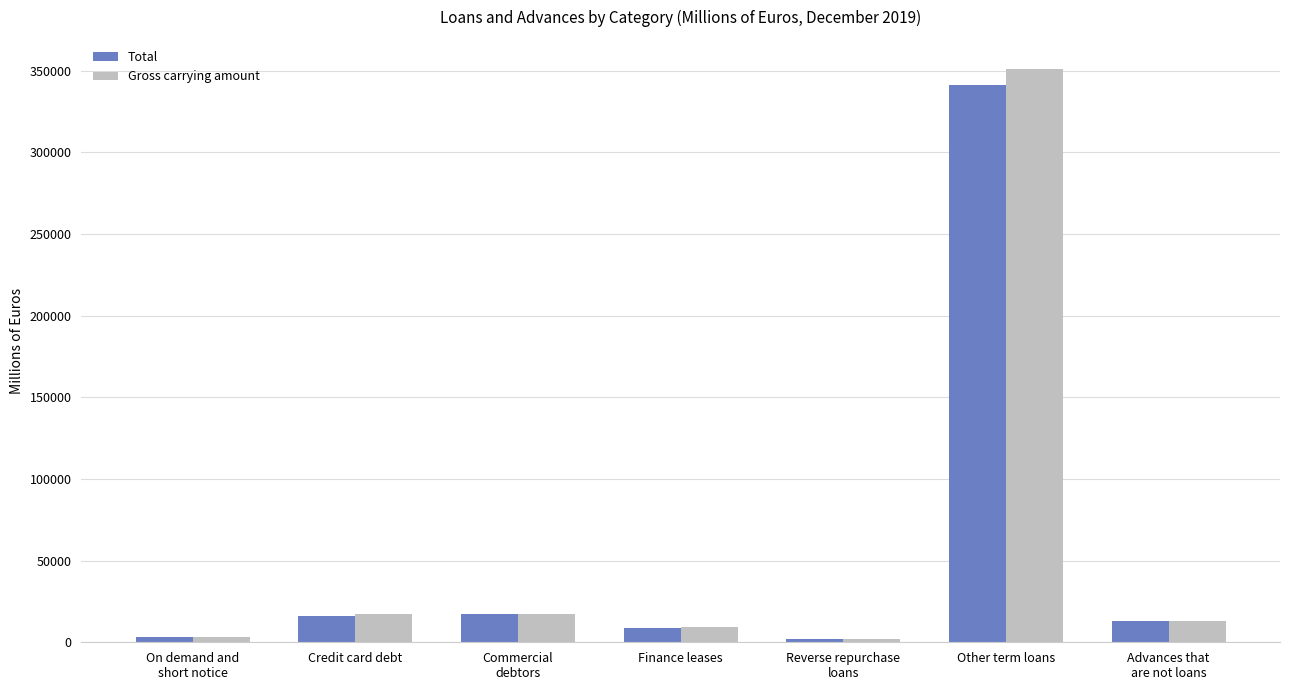

Is it true that Total equals 341047 at Other term loans?

True